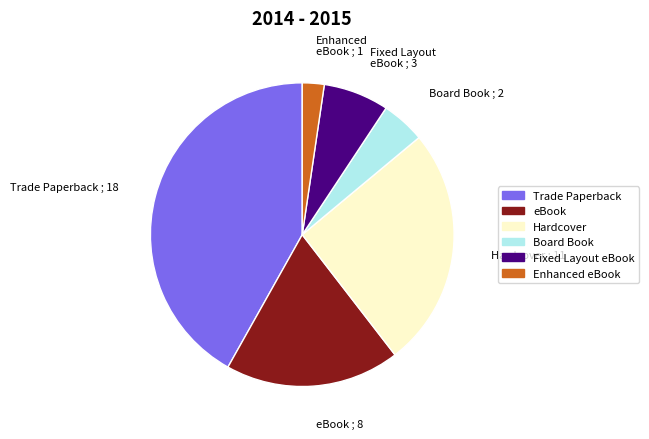

The Board Book slice represents 5% of the pie. True or false?

True